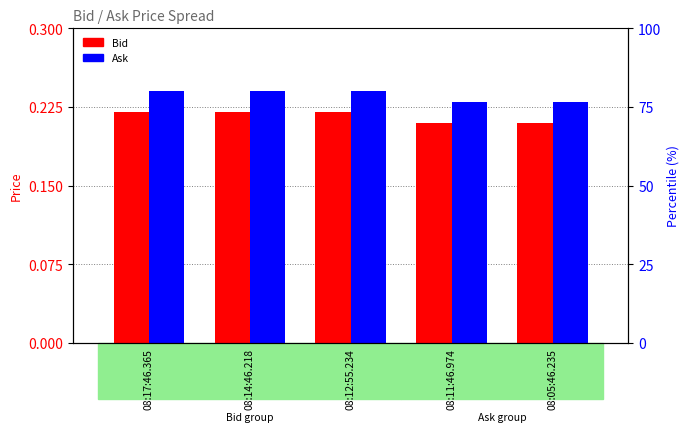

Which has a higher value, 08:14:46.218 or 08:12:55.234?

08:14:46.218